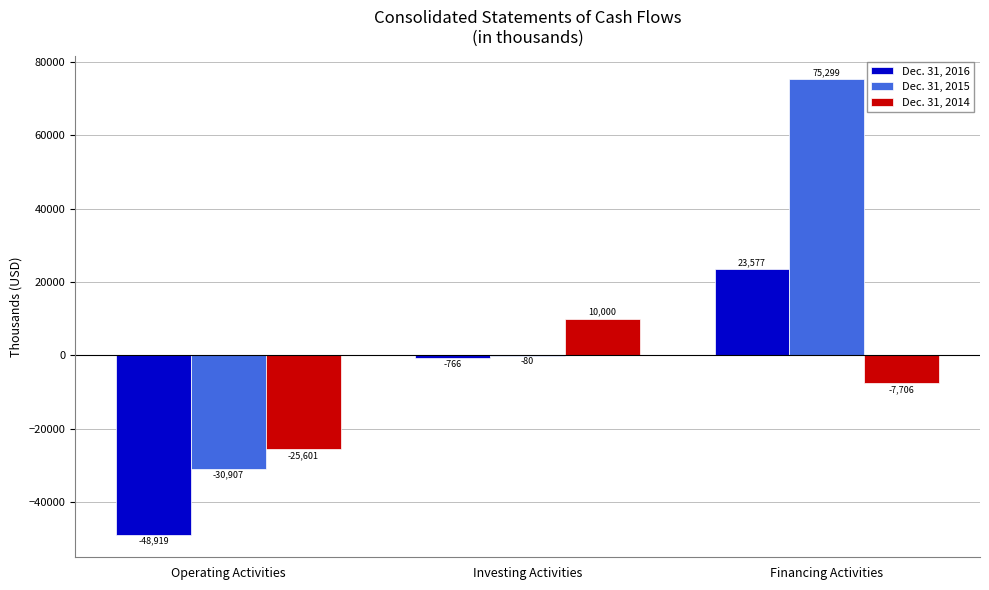

What is the total value across all series at Investing Activities?

9154